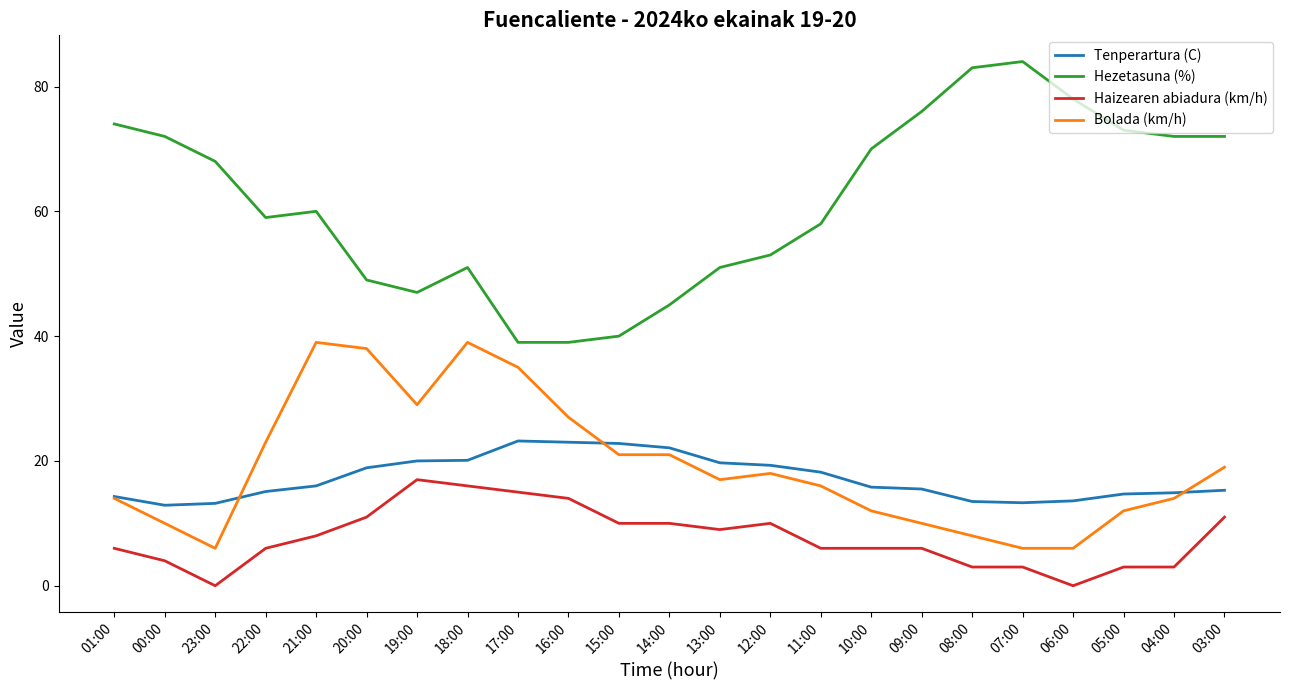

Rank the series at 10:00 from highest to lowest value.

Hezetasuna (%), Tenperartura (C), Bolada (km/h), Haizearen abiadura (km/h)